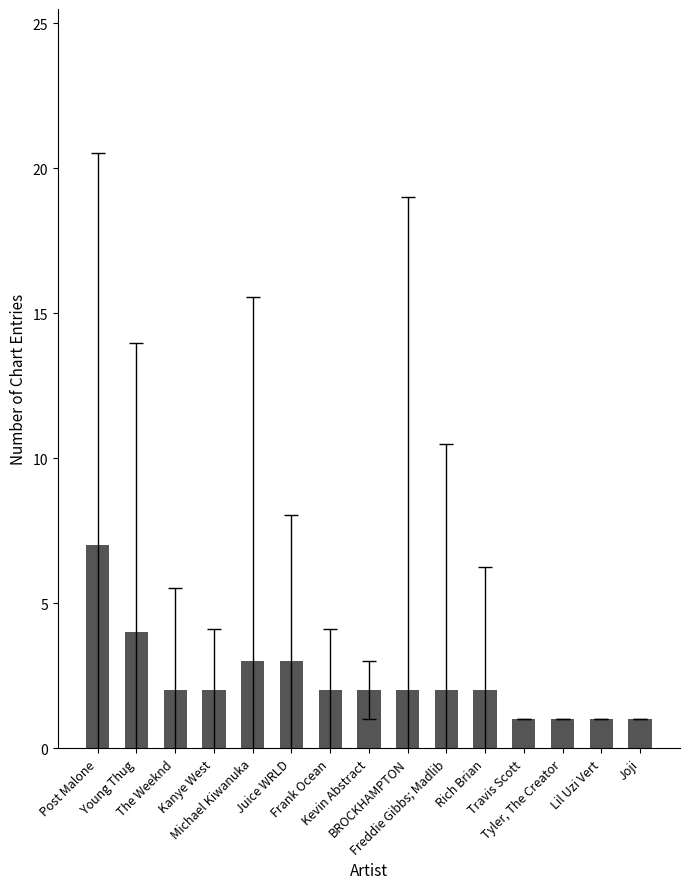

Between Post Malone and Rich Brian, which is larger?

Post Malone